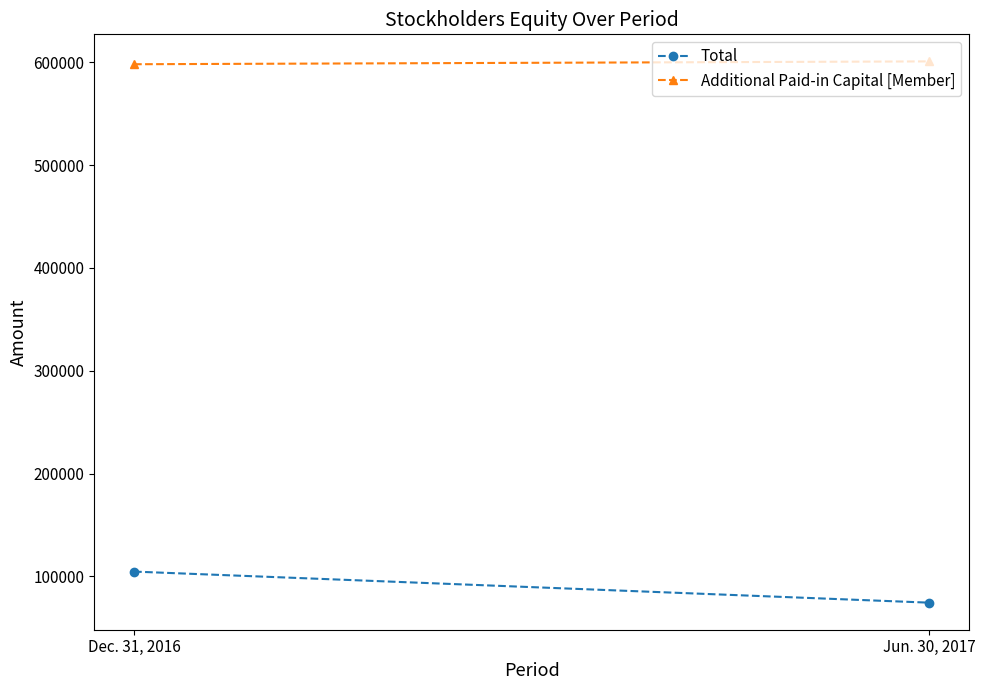

Between Dec. 31, 2016 and Jun. 30, 2017, which series saw the biggest shift?

Total